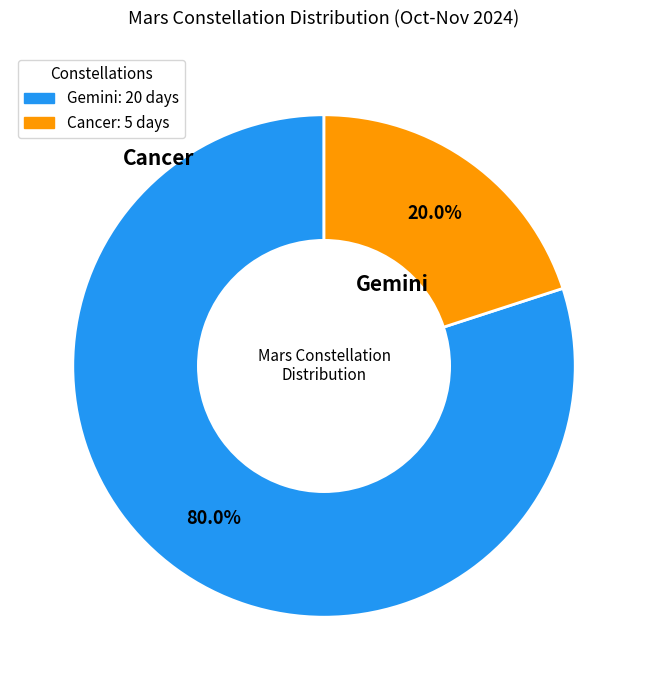

Which slice represents more than half of the pie?

Gemini